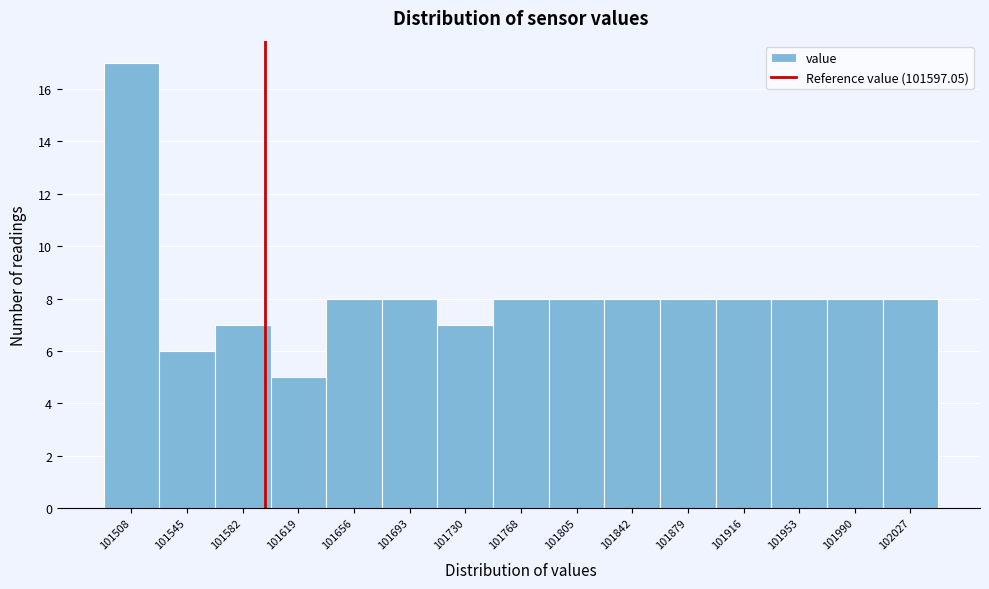

How tall is the bar that spans 101600 to 101640 on the x-axis? Neither the bar edges nor the heights are printed on the chart, so give them approximately, as read against the axes.

5